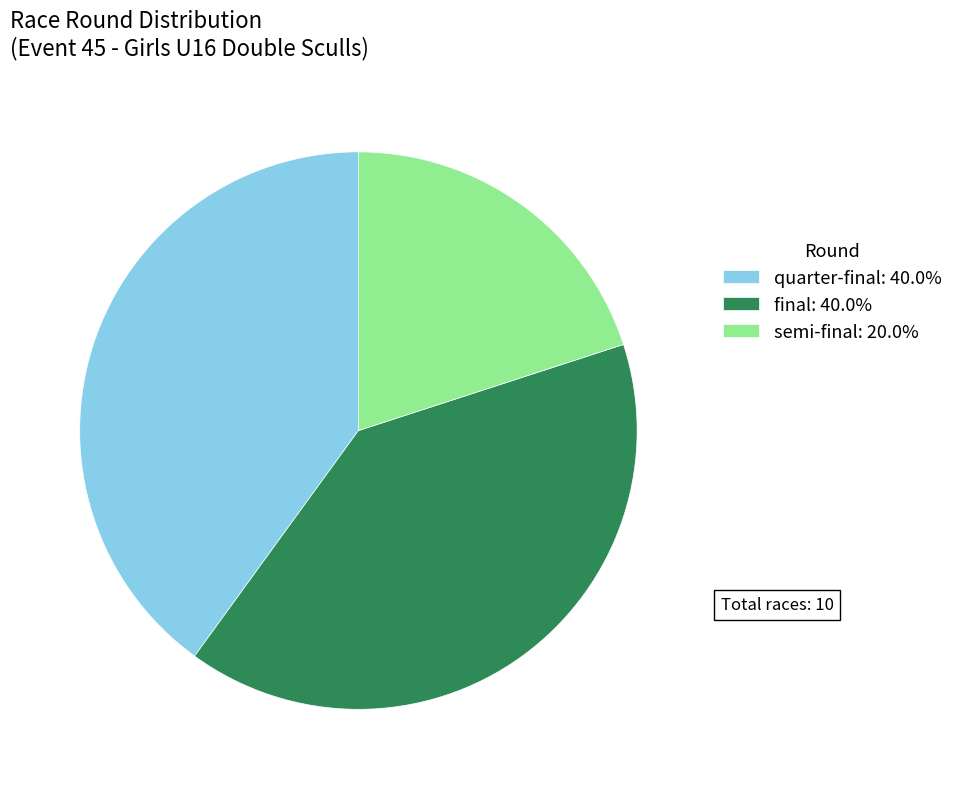

Does final: 40.0% represent more than half of the total?

No